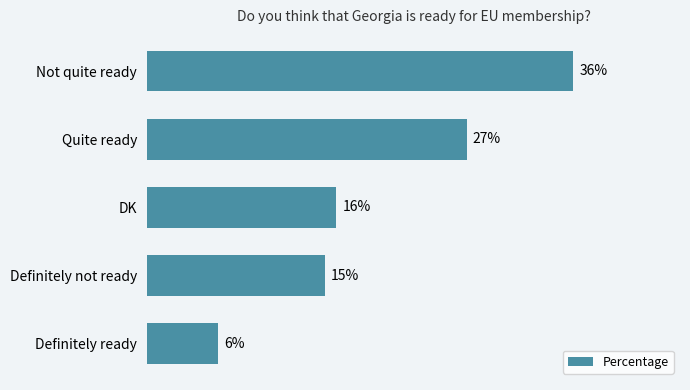

What is the label of the 5th bar from the top?

Definitely ready